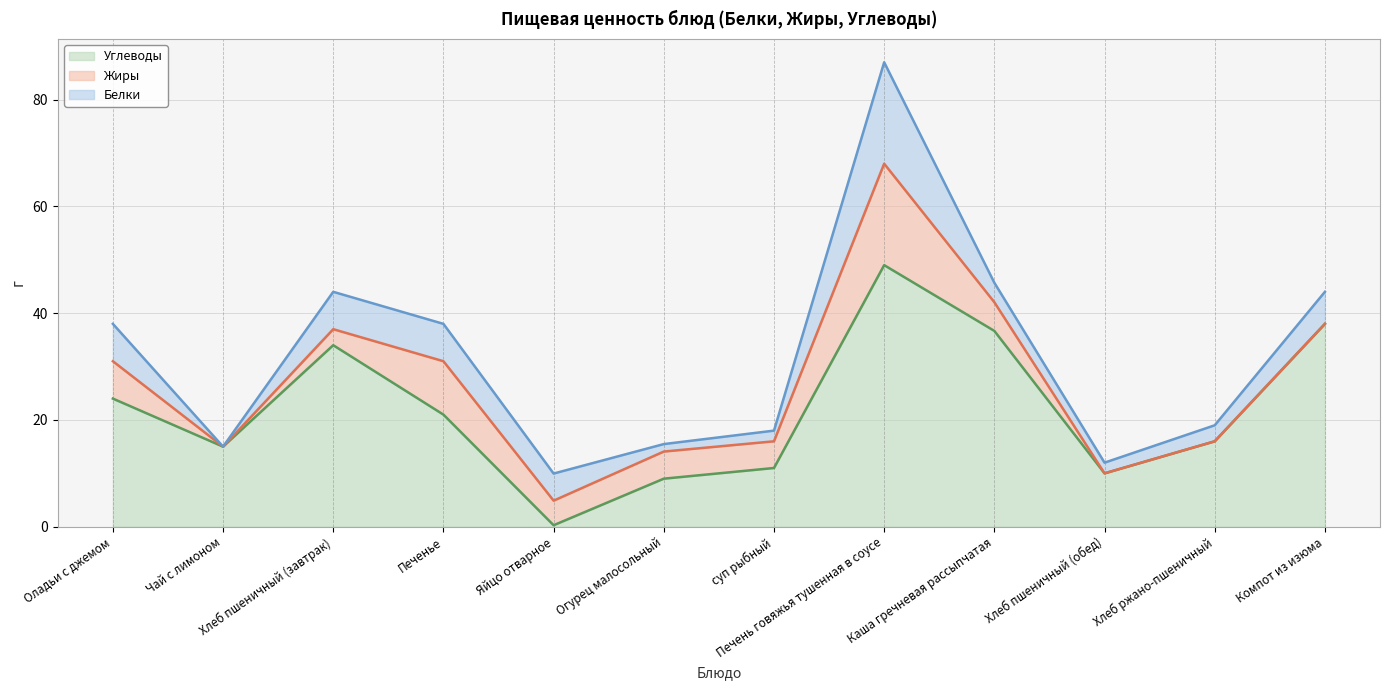

The Жиры series shows 5.1 at Огурец малосольный. True or false?

True